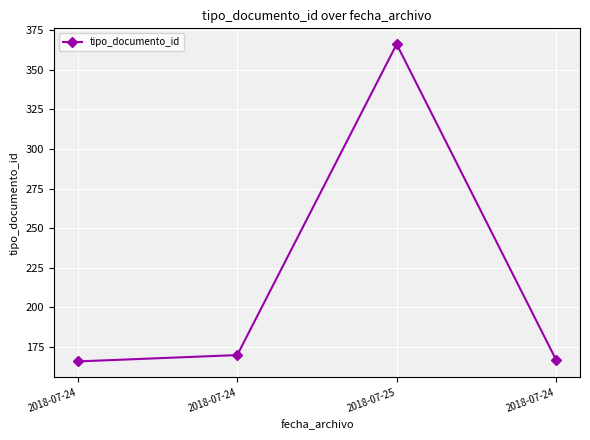

What is the average value?

217